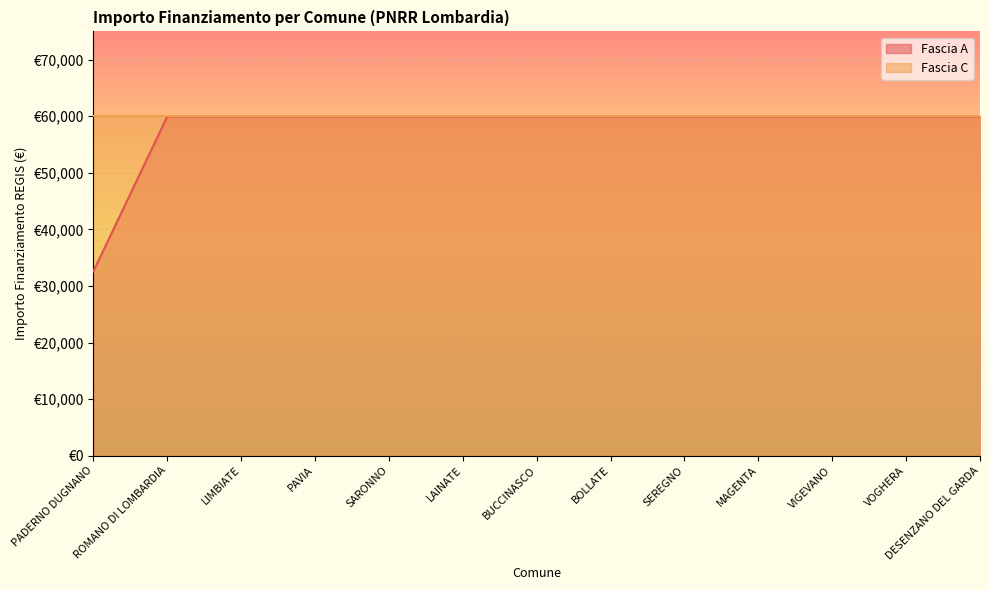

What is the approximate value at ROMANO DI LOMBARDIA?

59966